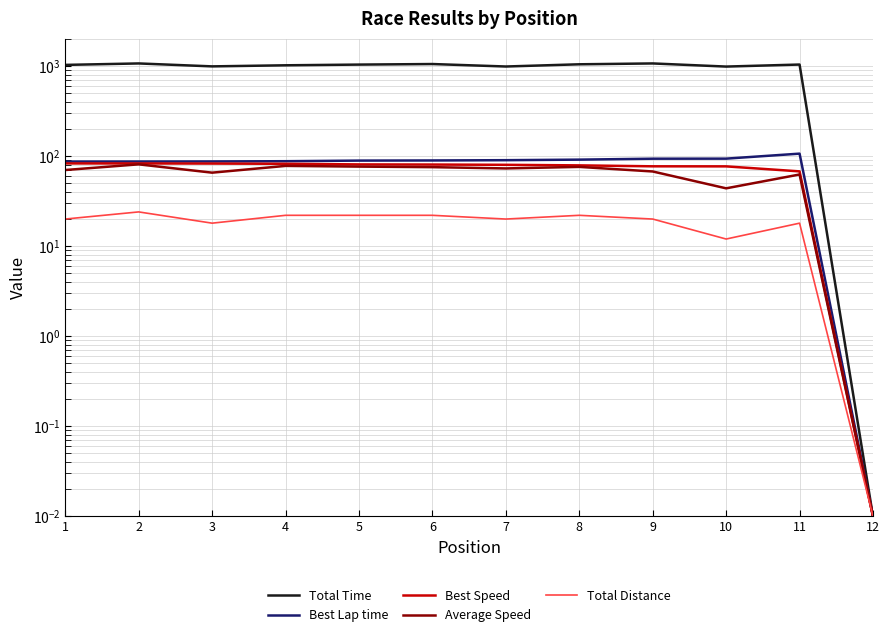

At which label does Total Time first exceed 1036?

2